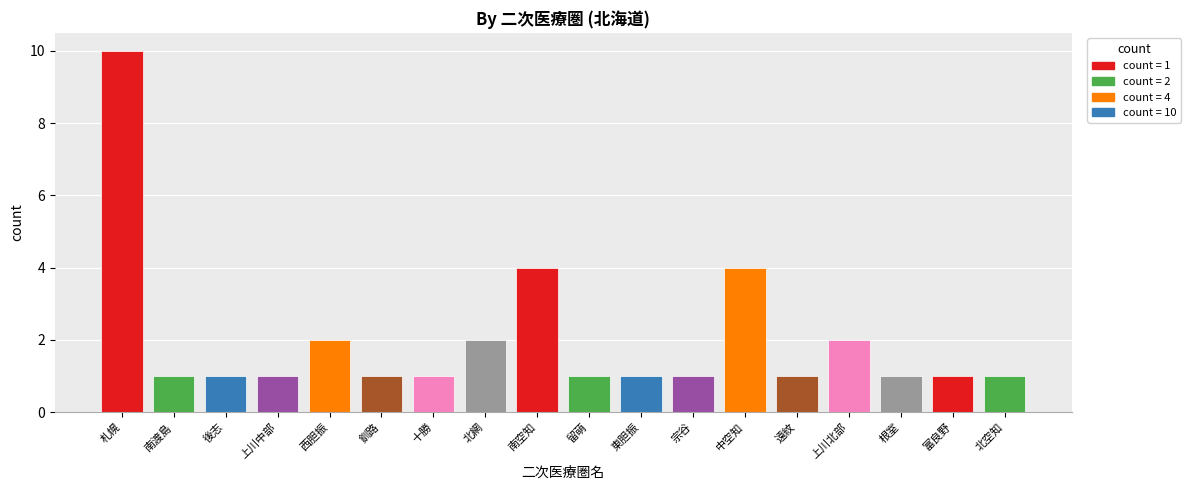

Reading left to right, extract all data points from this chart.

10	1	1	1	2	1	1	2	4	1	1	1	4	1	2	1	1	1